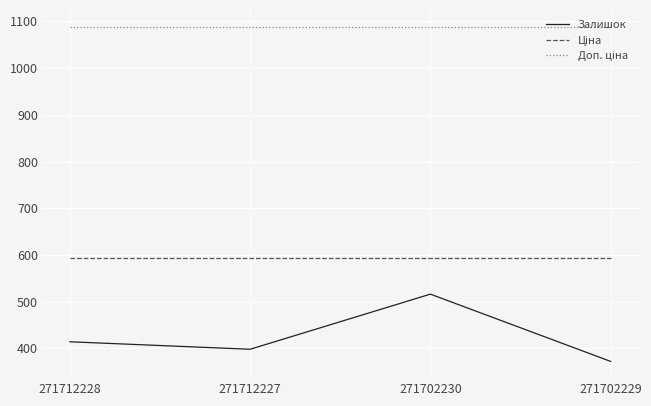

List the labels in order of Залишок value, smallest first.

271702229, 271712227, 271712228, 271702230